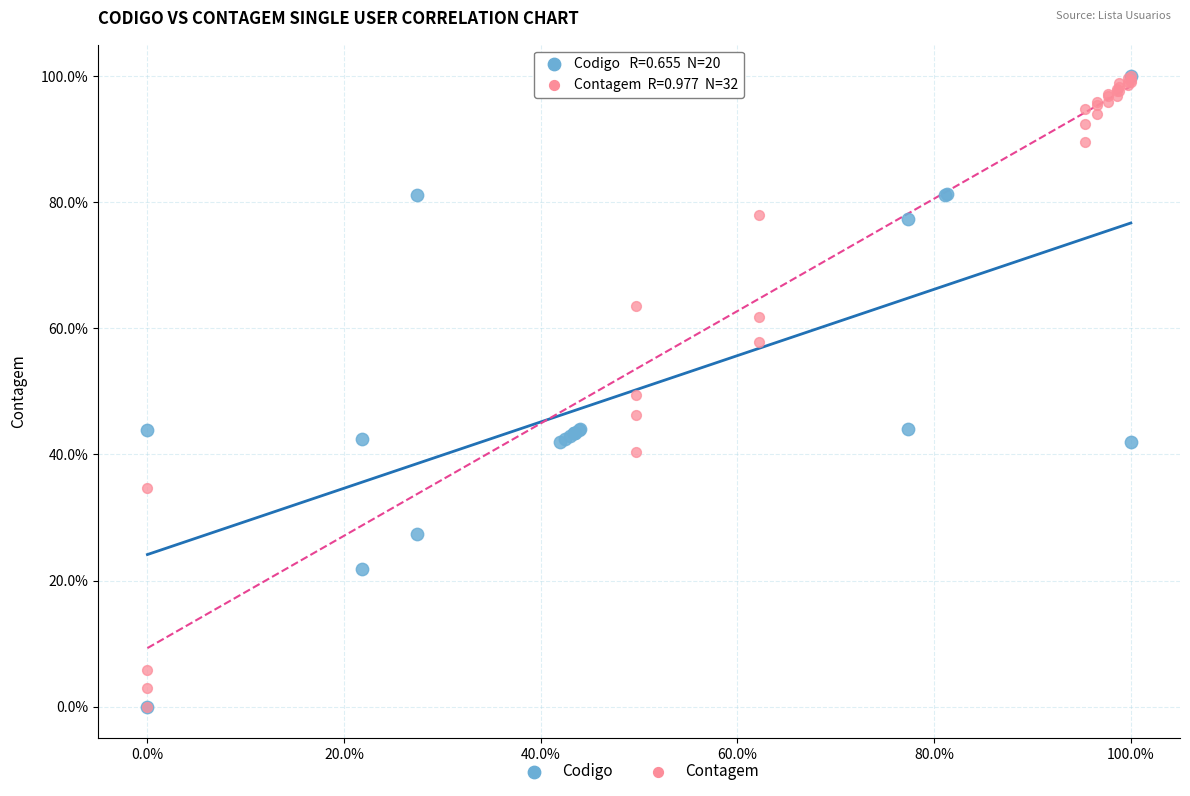

What are all the series names shown in the legend?

Codigo, Contagem